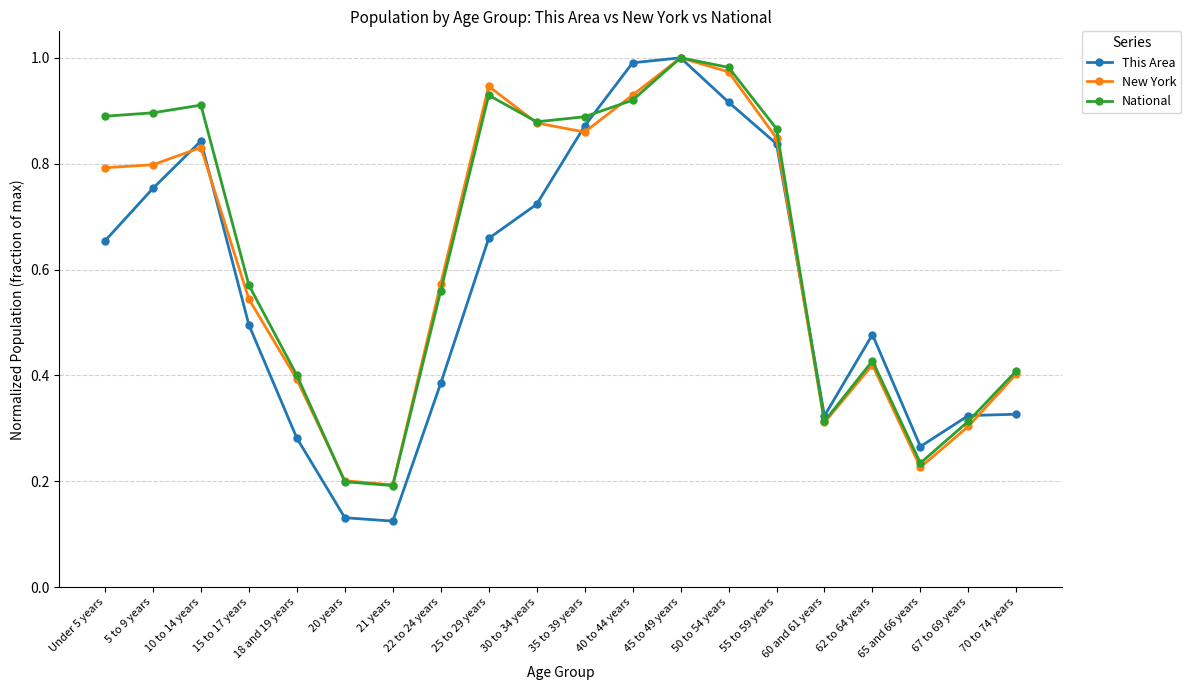

What is the label of the 14th point from the right?

21 years